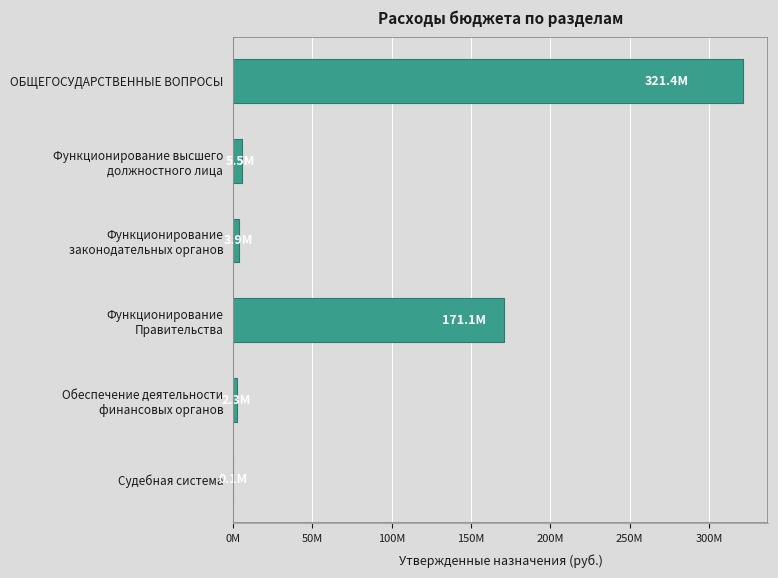

How many distinct data groups are displayed?

1